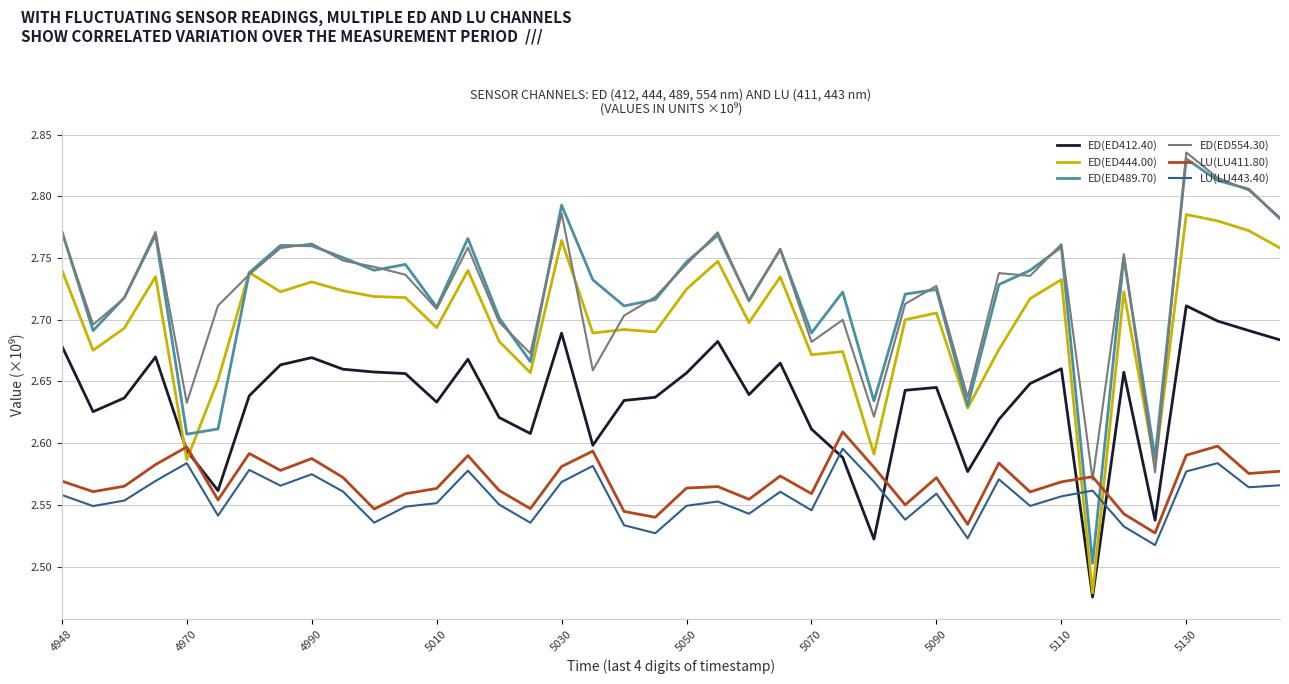

Which series has the widest spread of values?

ED(ED489.70)